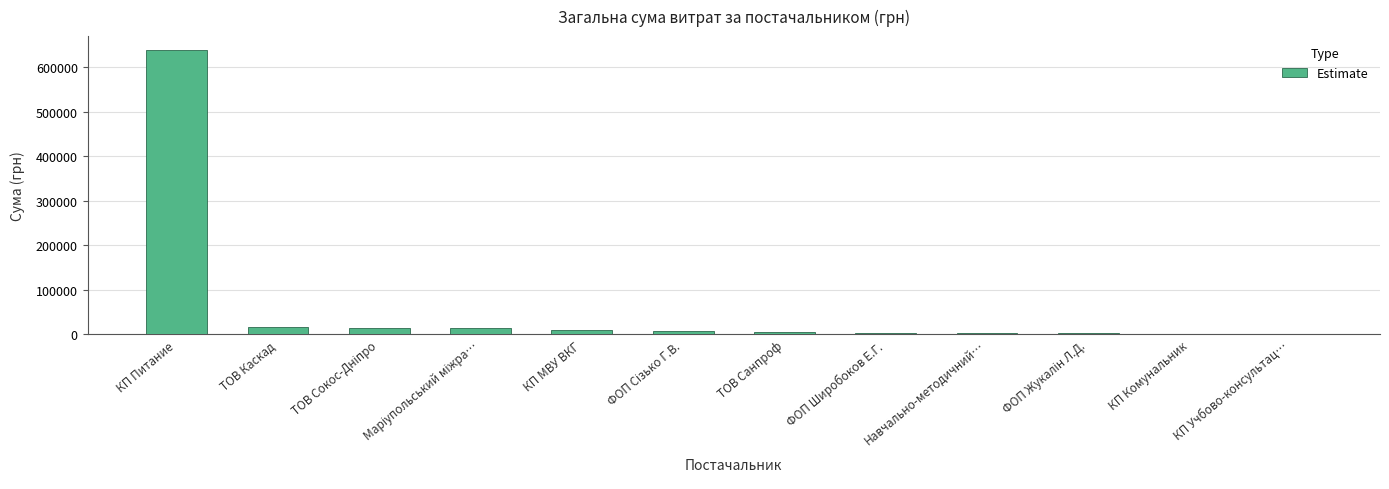

Does the chart contain stacked bars?

No